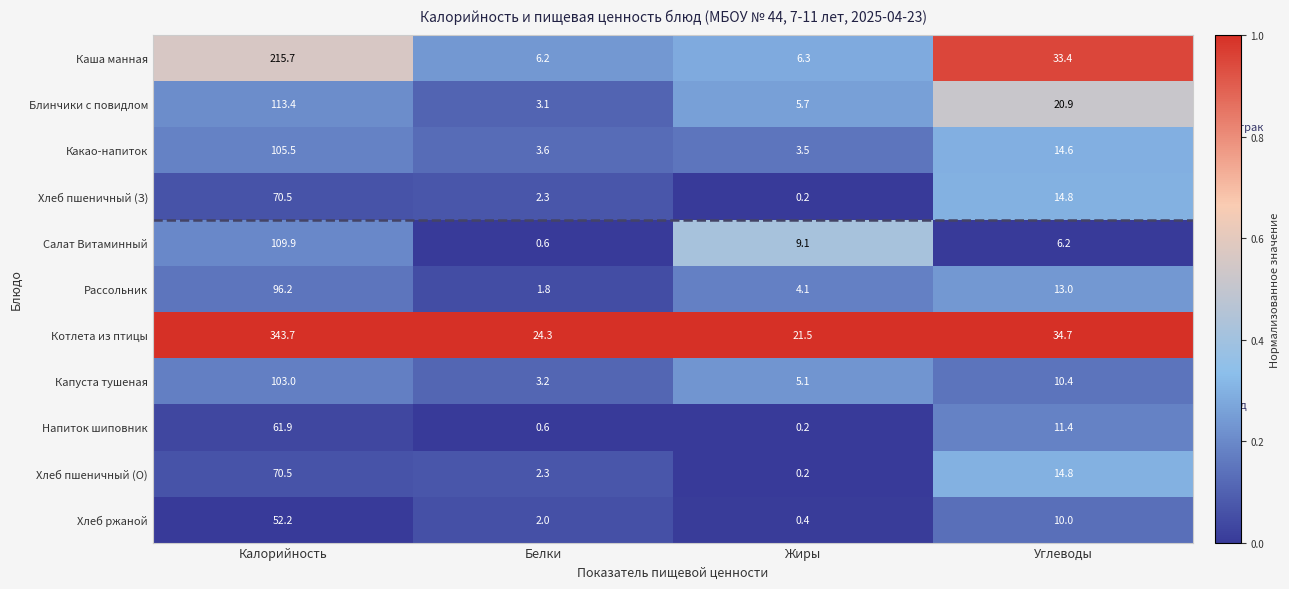

Which series changed the most between Жиры and Углеводы?

Каша манная